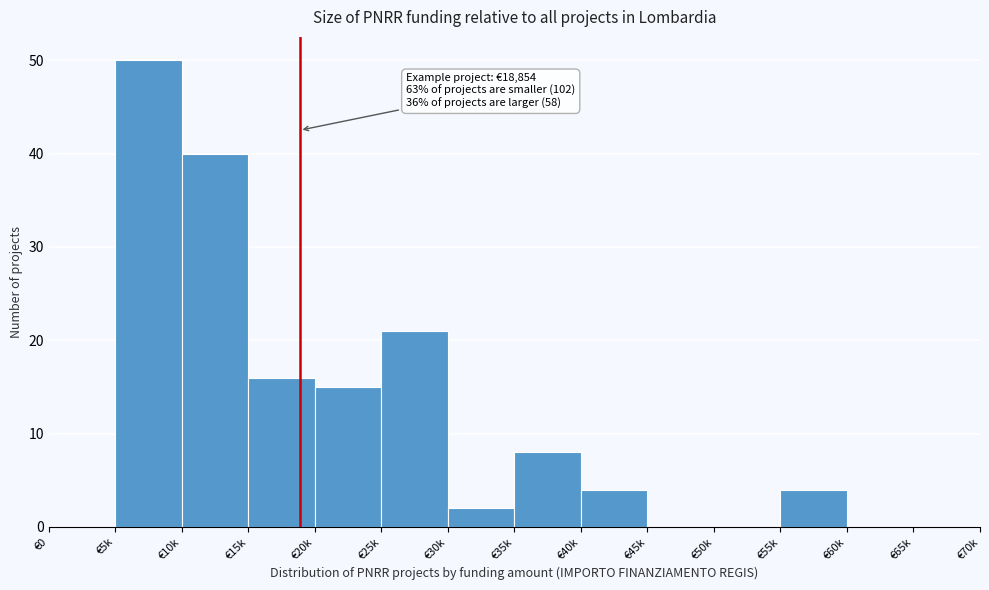

Reading right to left, transcribe all the data shown in this chart.

€65k=0	€60k=0	€55k=4	€50k=0	€45k=0	€40k=4	€35k=8	€30k=2	€25k=21	€20k=15	€15k=16	€10k=40	€5k=50	€0=0